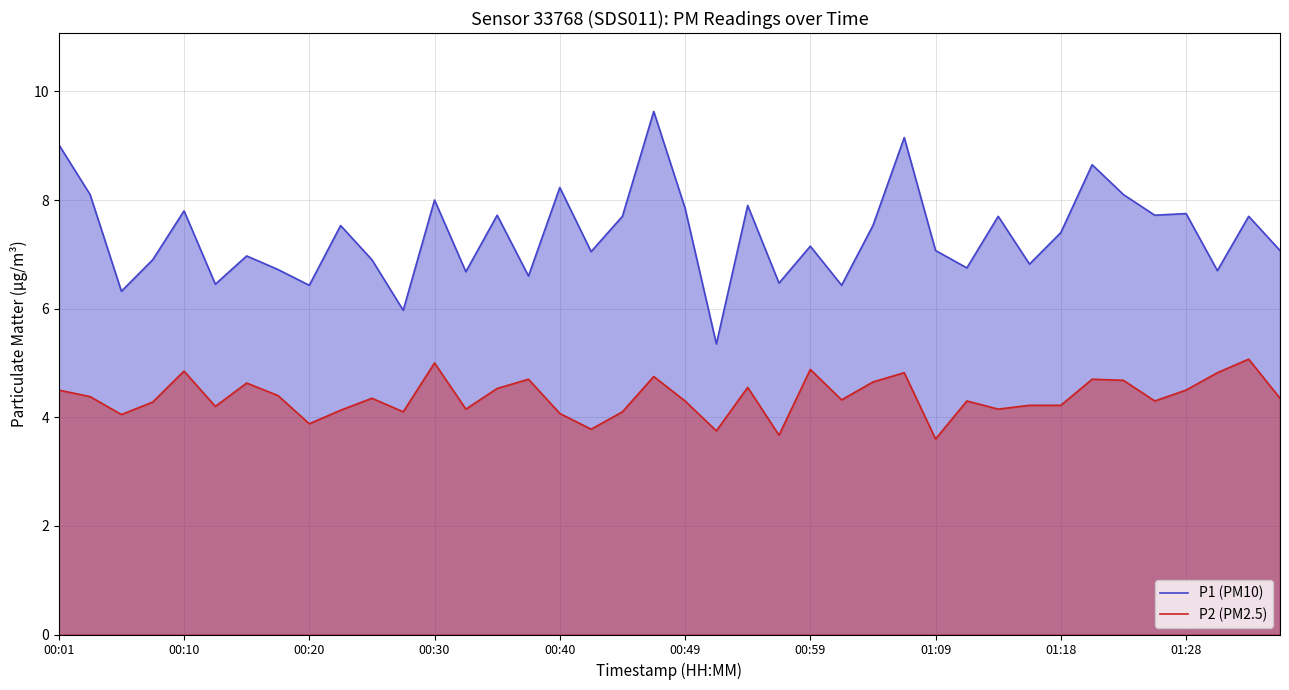

What is the greatest value displayed?

9.6